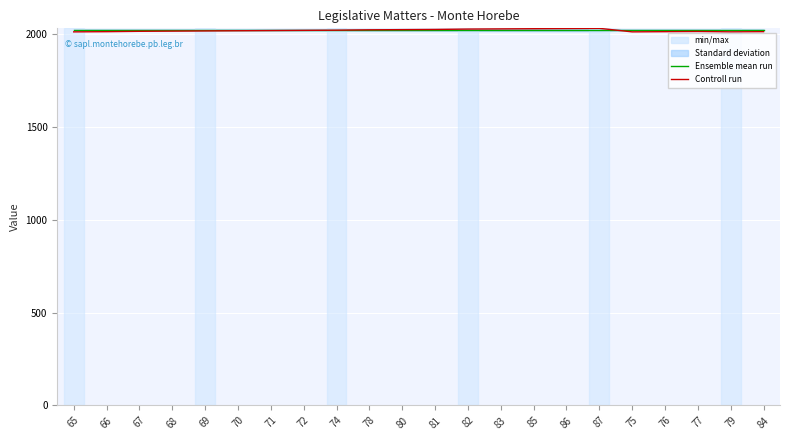

Between 81 and 76, which series saw the biggest shift?

Controll run